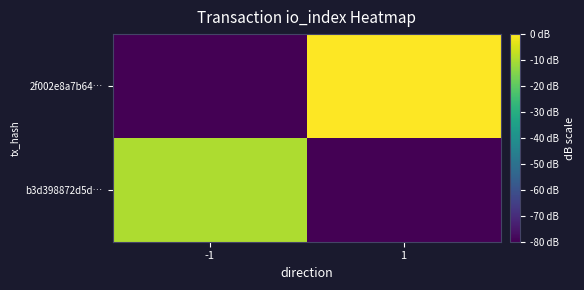

What is the difference between the highest and lowest values at 1?

100